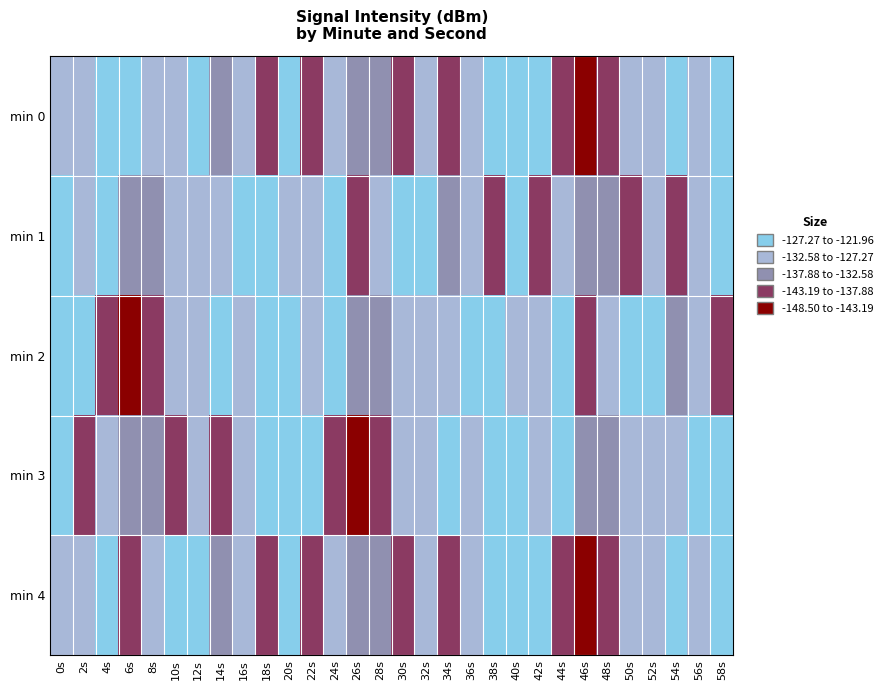

What is the minimum value shown in the chart?

-148.5